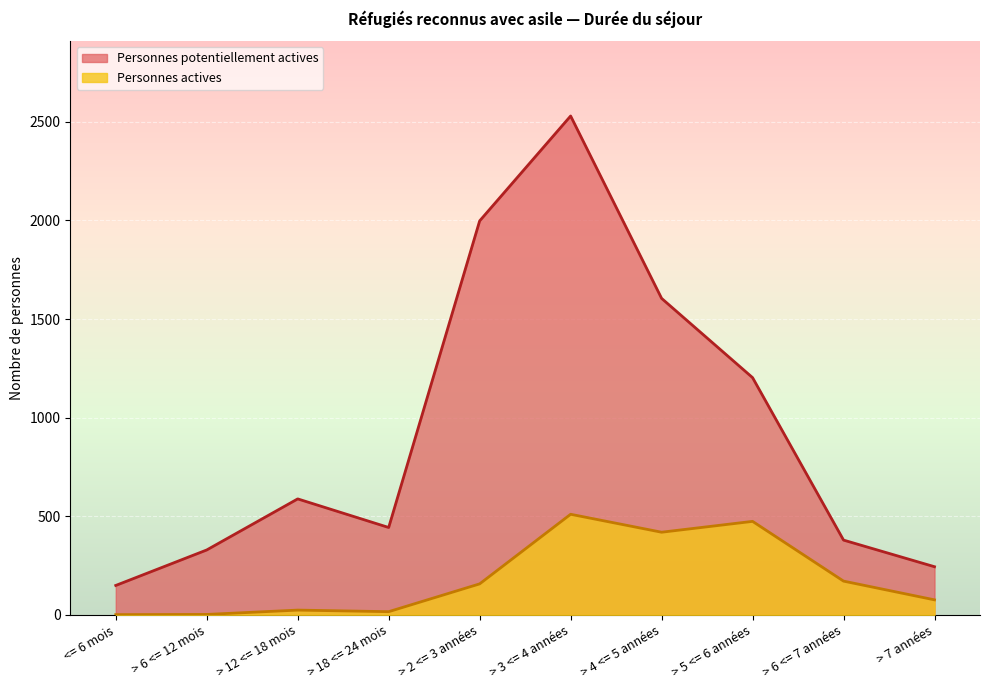

Rank the series by their average value, from highest to lowest.

Personnes potentiellement actives, Personnes actives